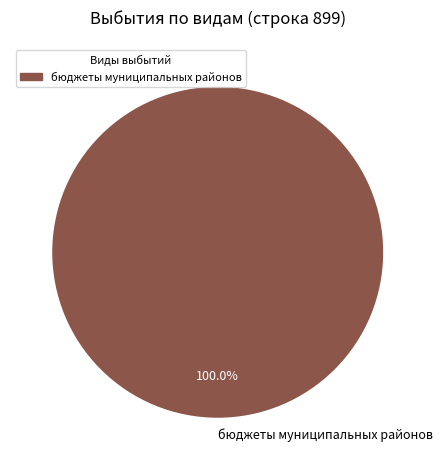

Is there any slice that represents more than half of the pie?

Yes